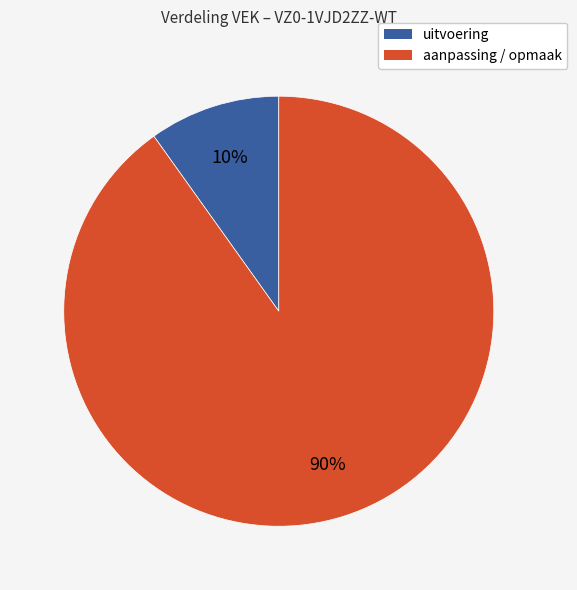

Does any single category account for the majority?

Yes